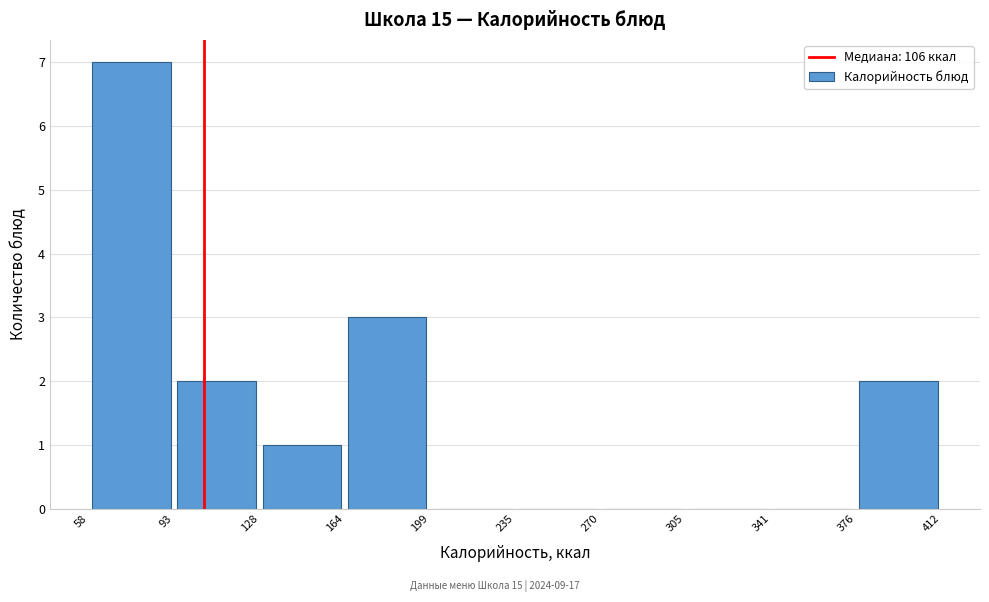

Over which range of the x-axis is the bar tallest?

58 to 93